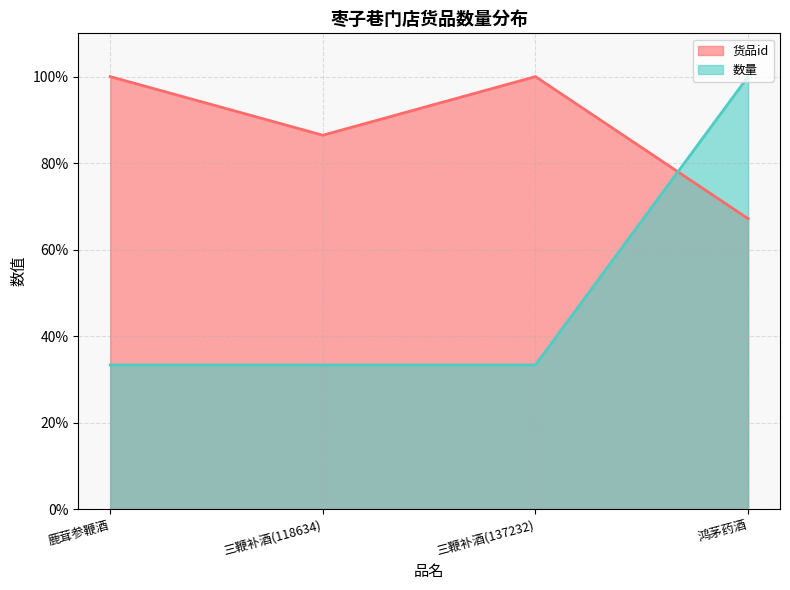

True or false: 数量 has a value of 18.2 at 三鞭补酒(118634).

False